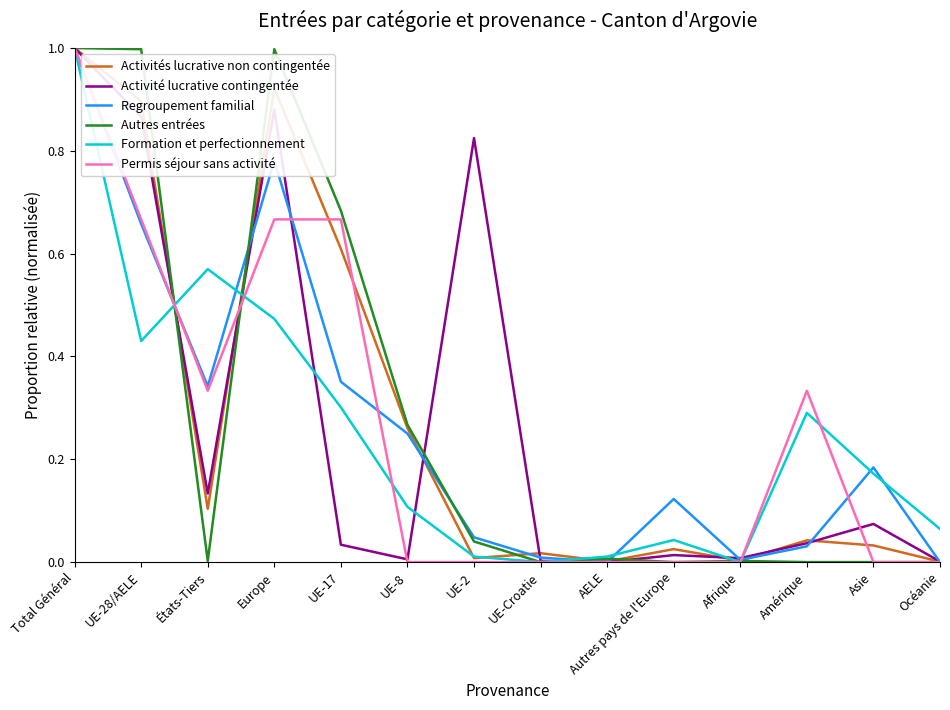

At which category is the sum across all series the highest?

Total Général